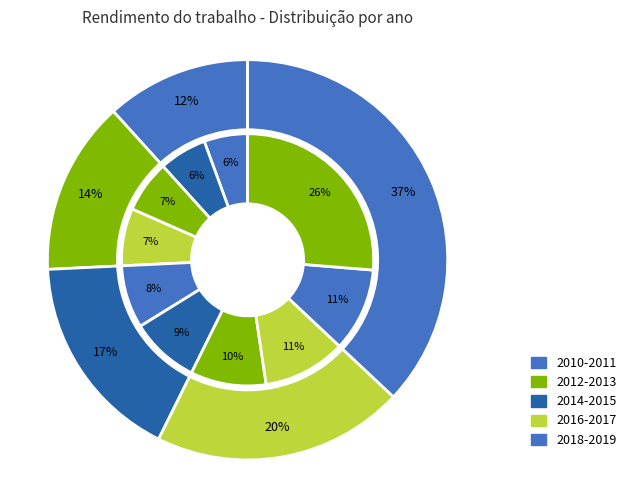

The 2012 slice represents 1% of the pie. True or false?

False